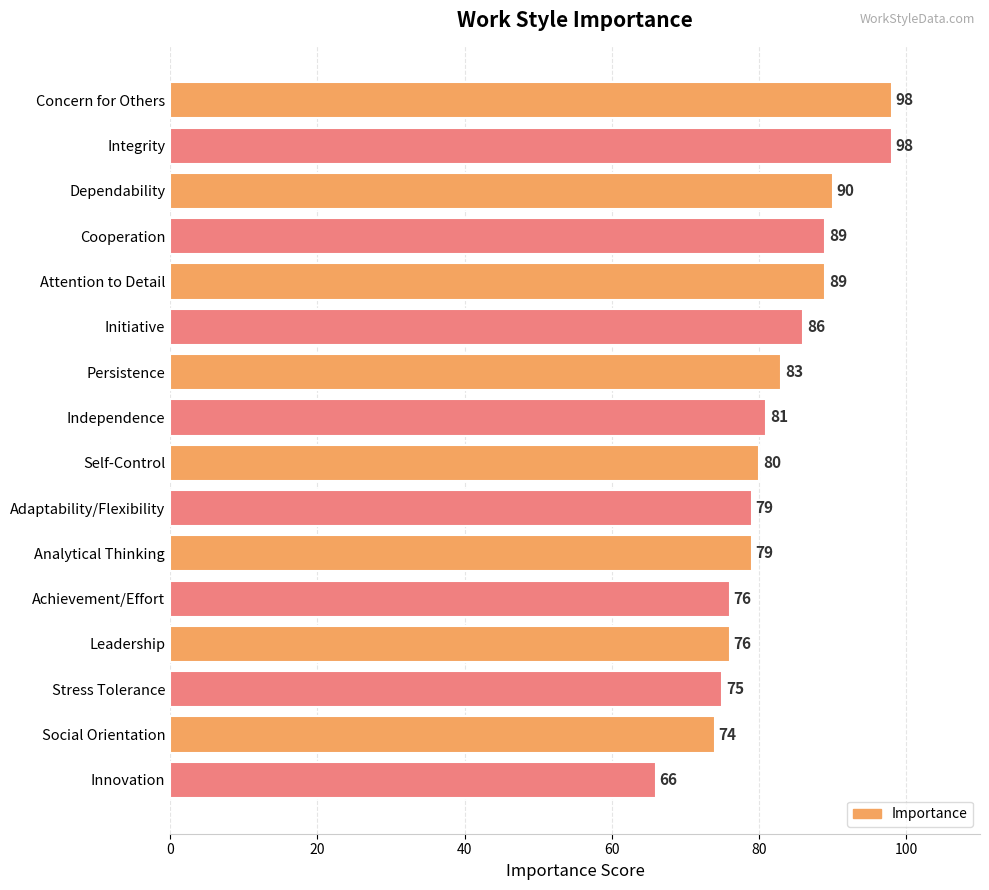

Is it true that the value at Dependability is 133?

False